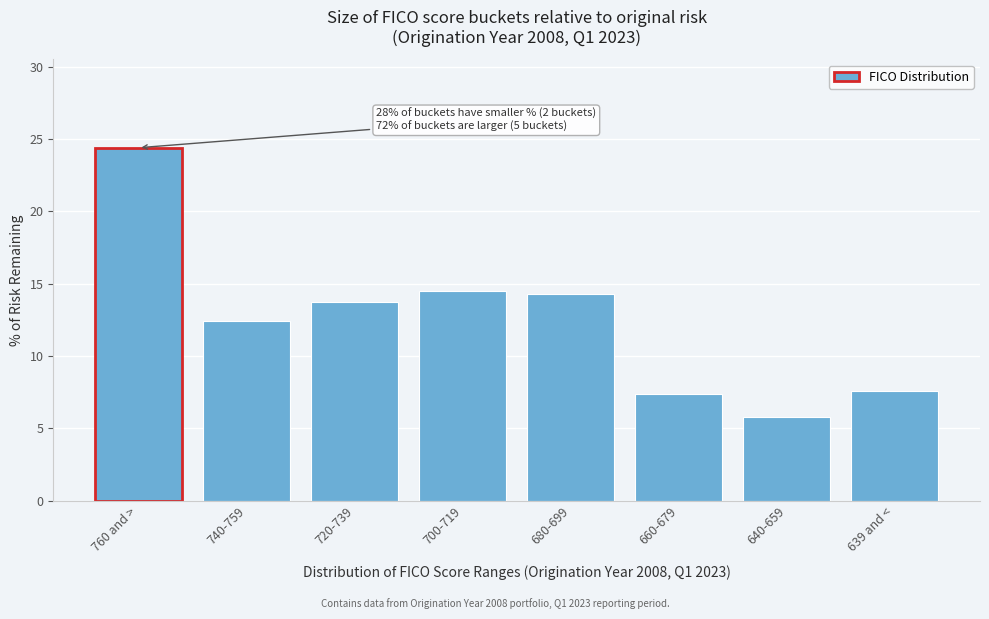

Reading right to left, transcribe all the data shown in this chart.

7.6	5.8	7.4	14.3	14.5	13.7	12.4	24.4